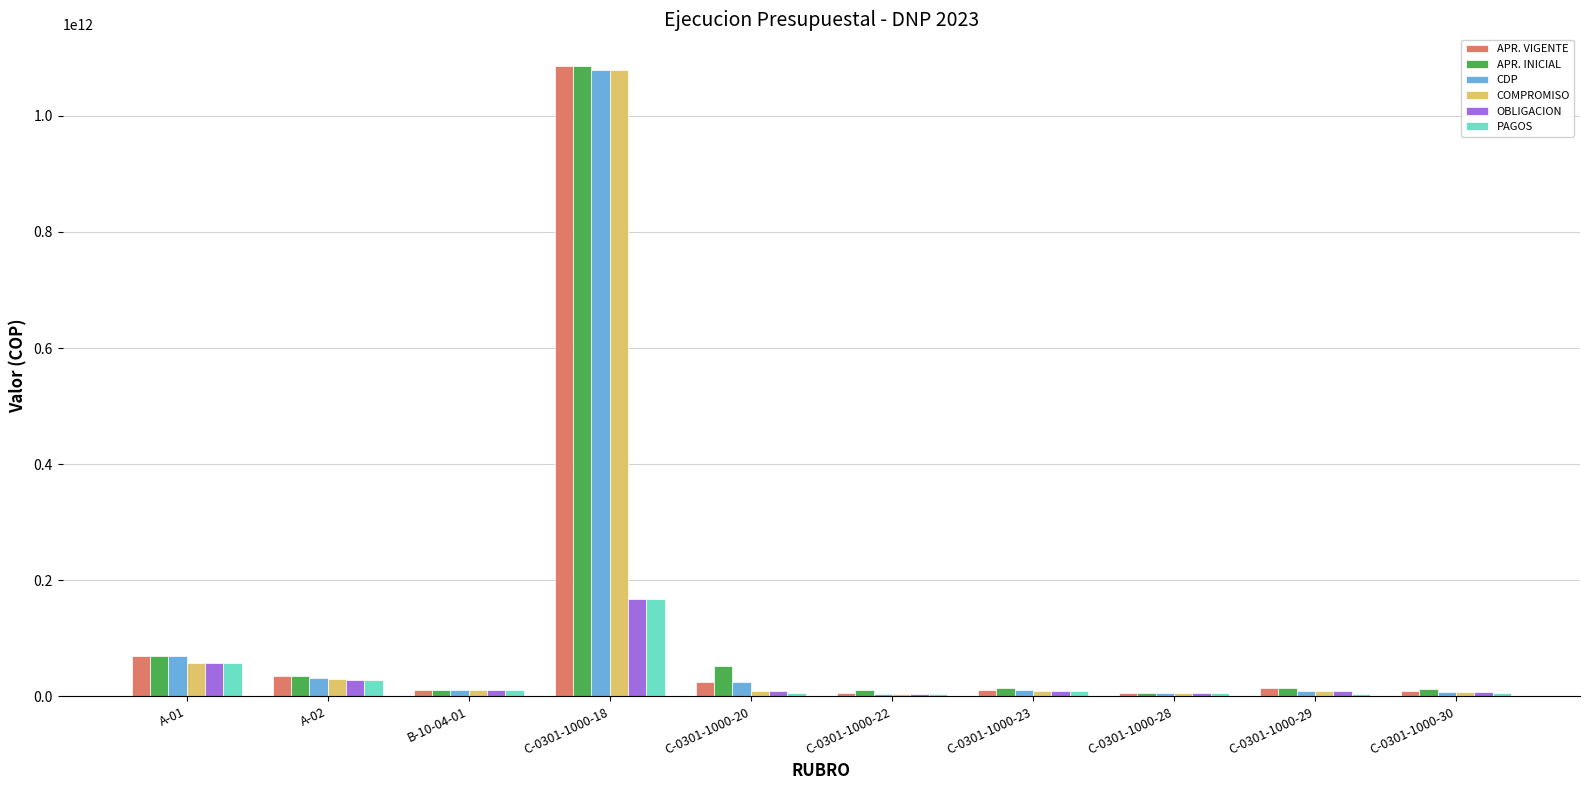

Is the value of OBLIGACION at C-0301-1000-18 greater than the value of APR. INICIAL at B-10-04-01?

Yes